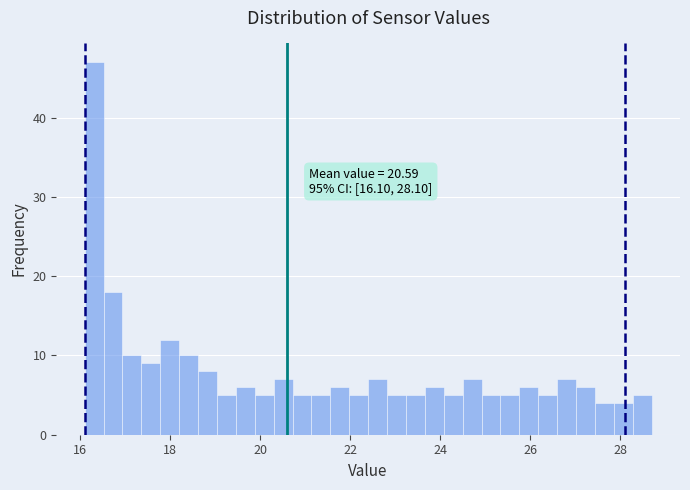

Read against the x-axis, roughly where is the centre of the tallest bar?

16.4